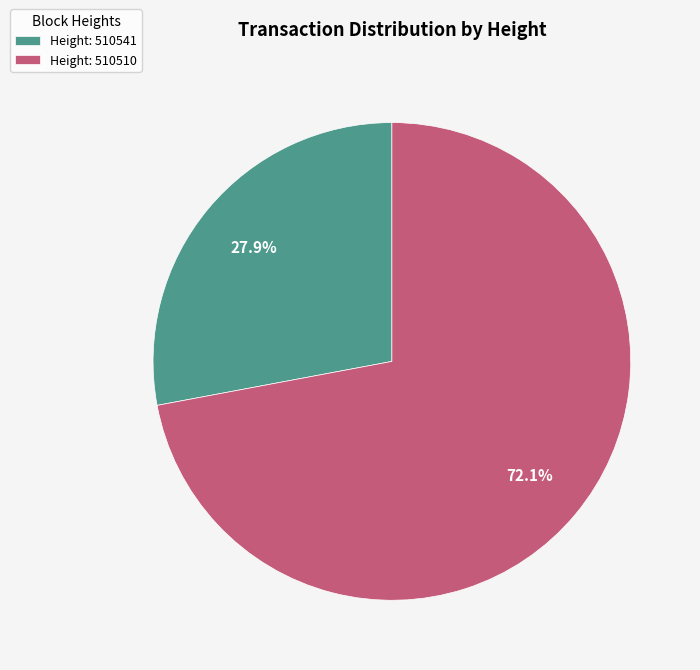

To the nearest percent, what is the difference between the largest and smallest slice percentages?

44%